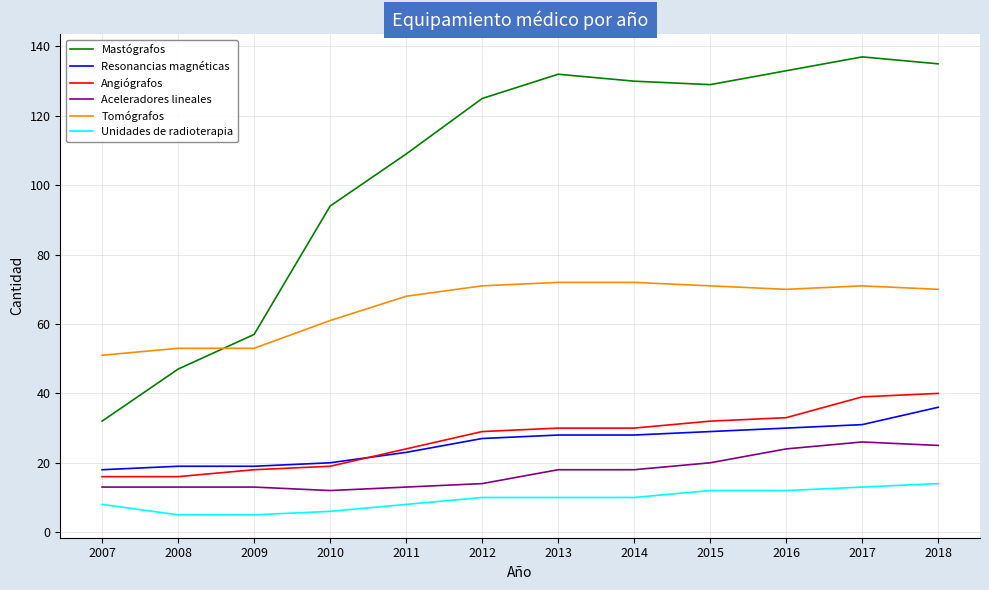

True or false: Mastógrafos has a value of 28 at 2018.

False